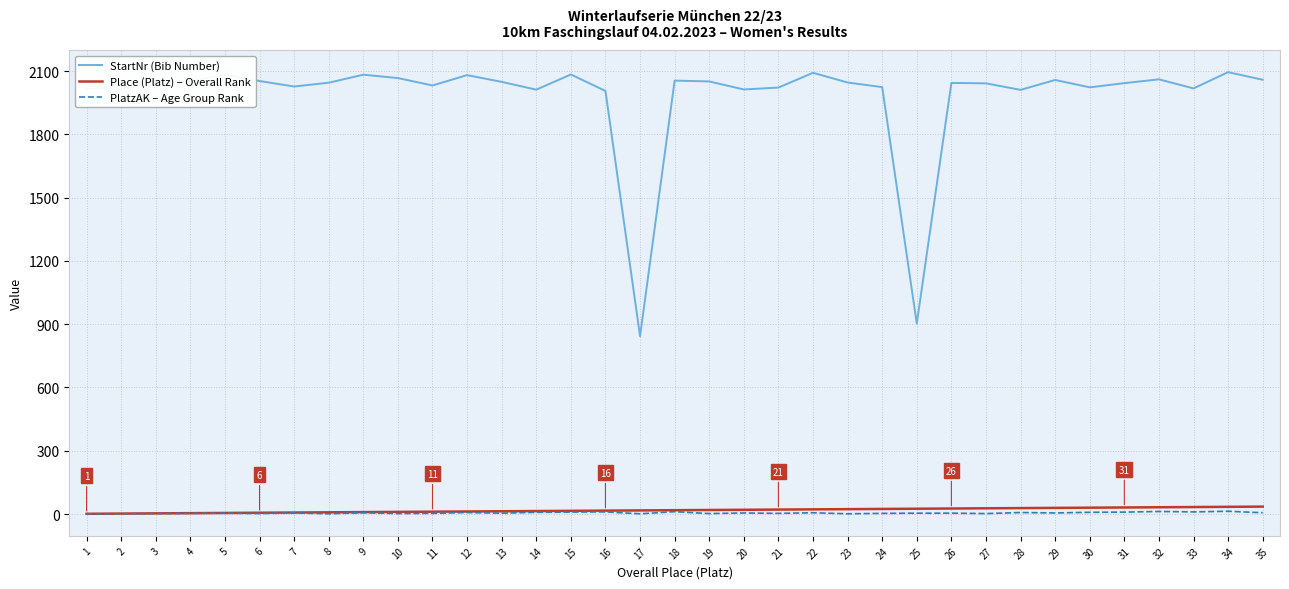

True or false: StartNr (Bib Number) and Place (Platz) – Overall Rank cross at least once.

False